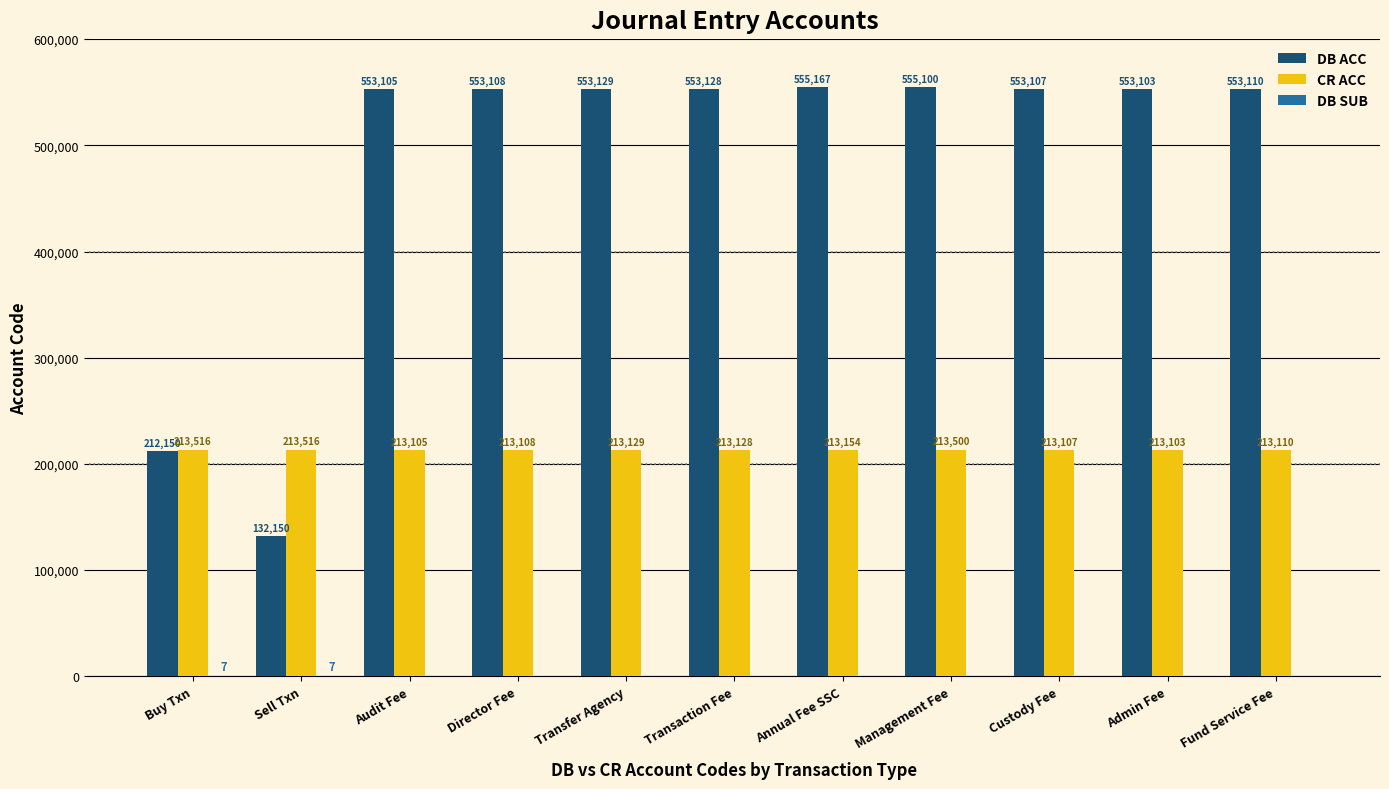

How many categories are shown in the chart?

11